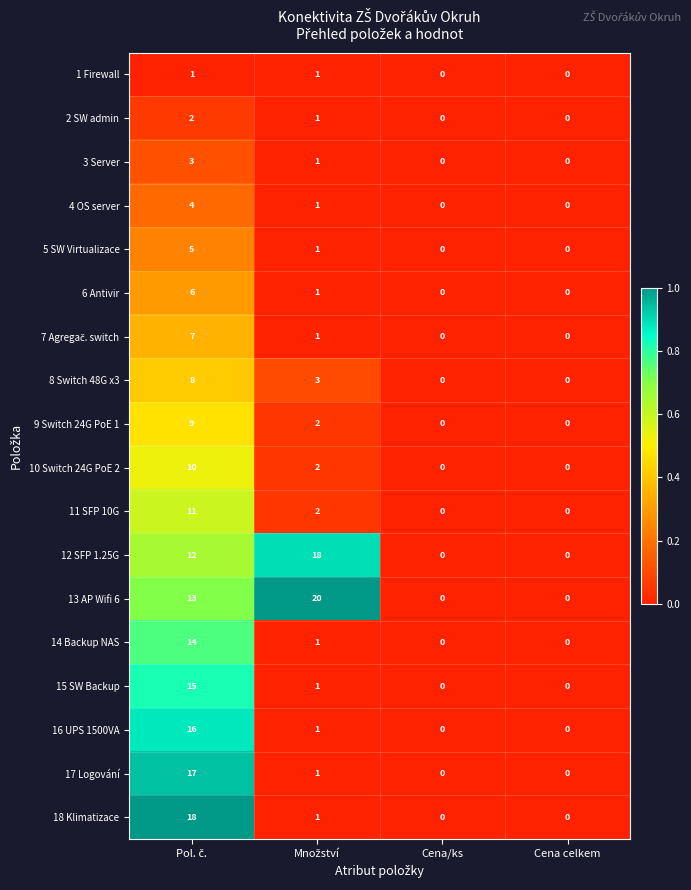

Which series has the largest total across all categories?

13 AP Wifi 6